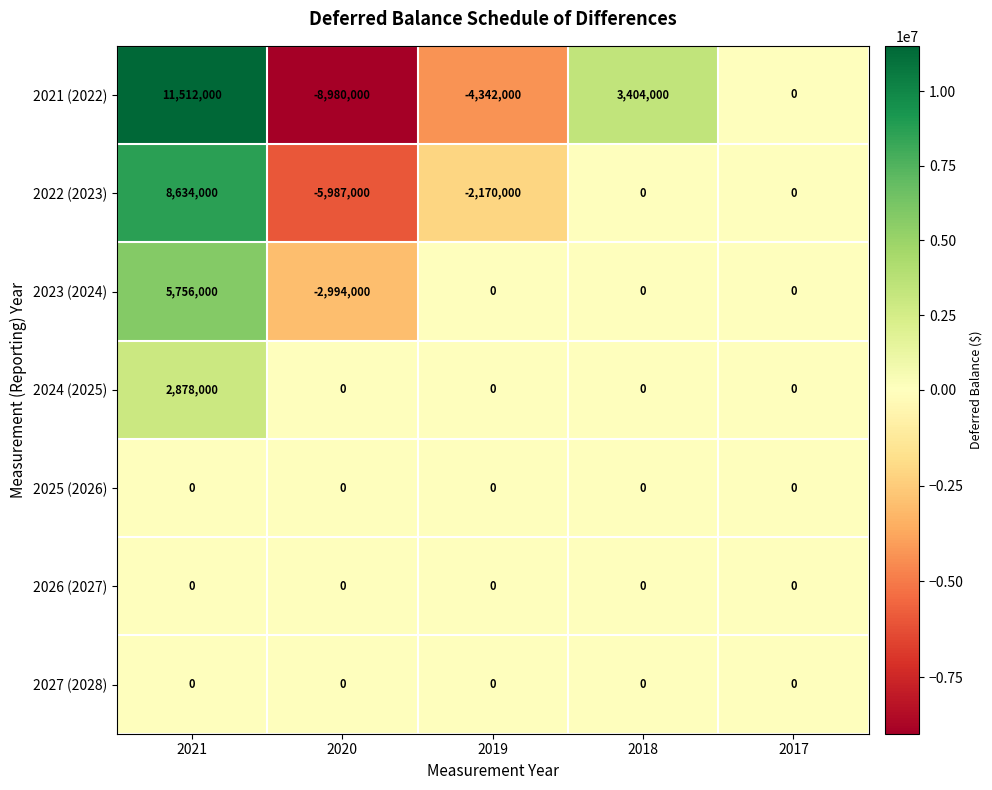

At which label does 2021 (2022) first exceed 0?

2021